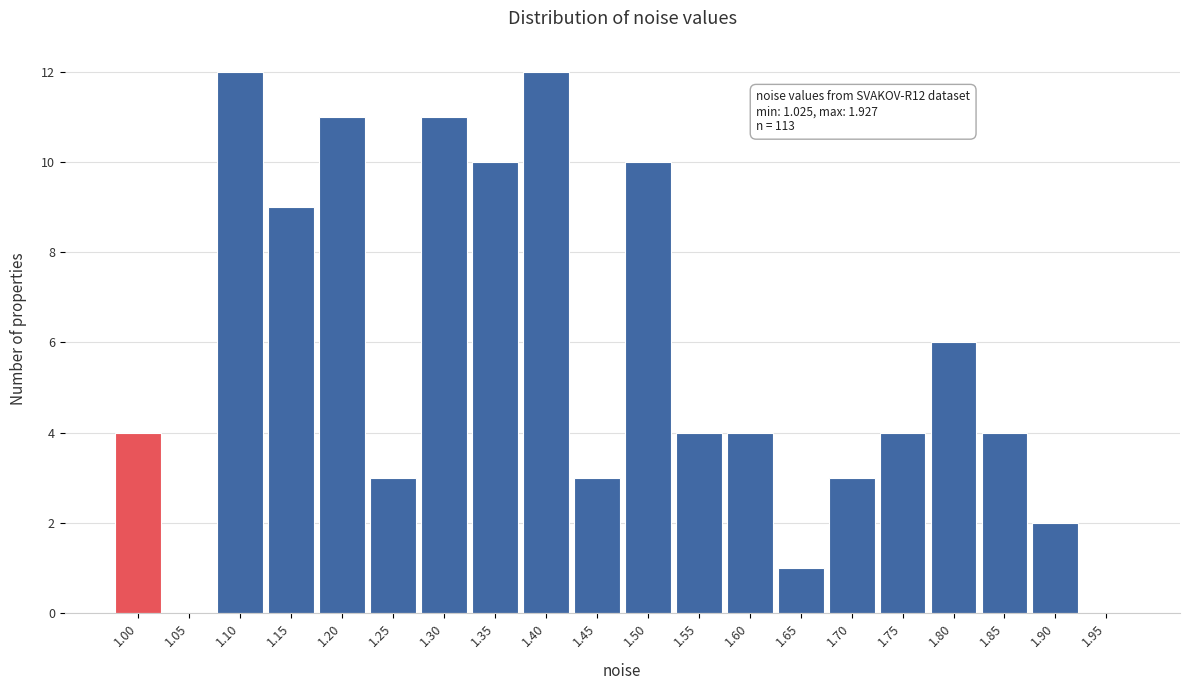

Reading left to right, list all the values displayed in this chart.

1.00=4	1.05=0	1.10=12	1.15=9	1.20=11	1.25=3	1.30=11	1.35=10	1.40=12	1.45=3	1.50=10	1.55=4	1.60=4	1.65=1	1.70=3	1.75=4	1.80=6	1.85=4	1.90=2	1.95=0